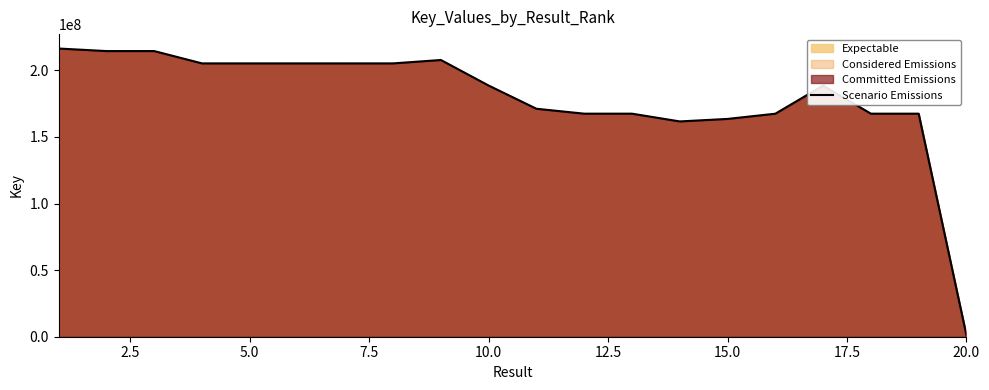

What is the smallest value displayed?

1100691